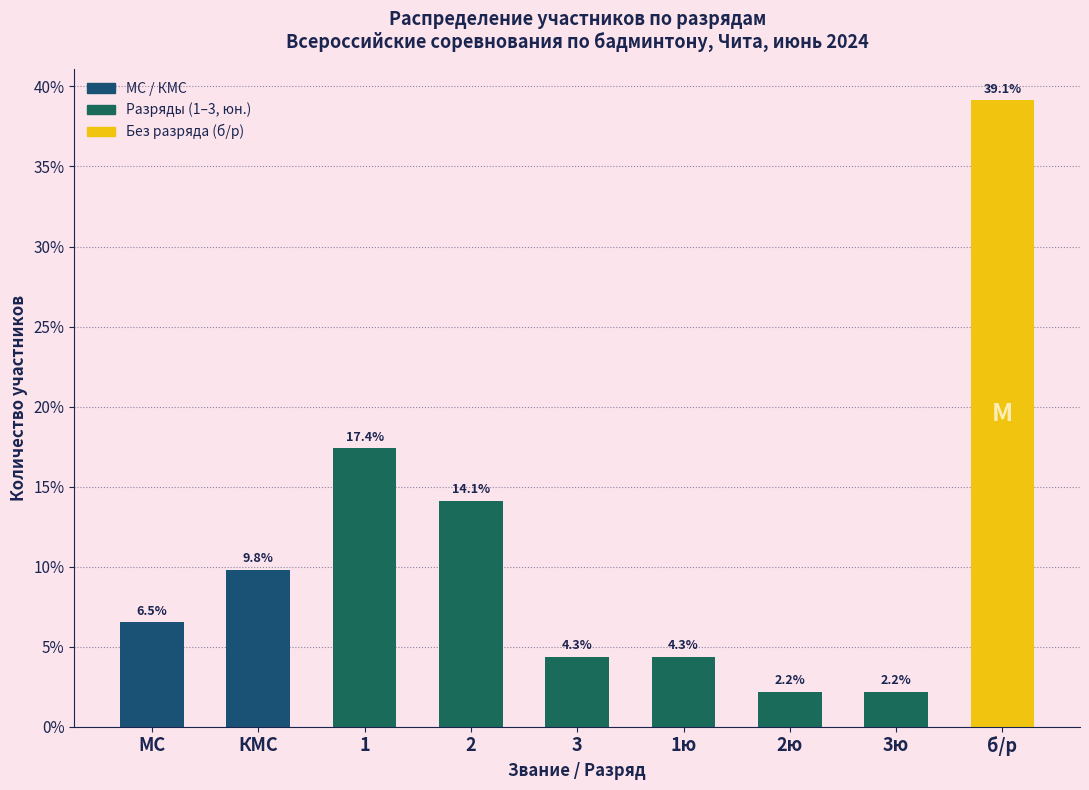

Reading left to right, transcribe all the data shown in this chart.

МС=6.5	КМС=9.8	1=17.4	2=14.1	3=4.3	1ю=4.3	2ю=2.2	3ю=2.2	б/р=39.1